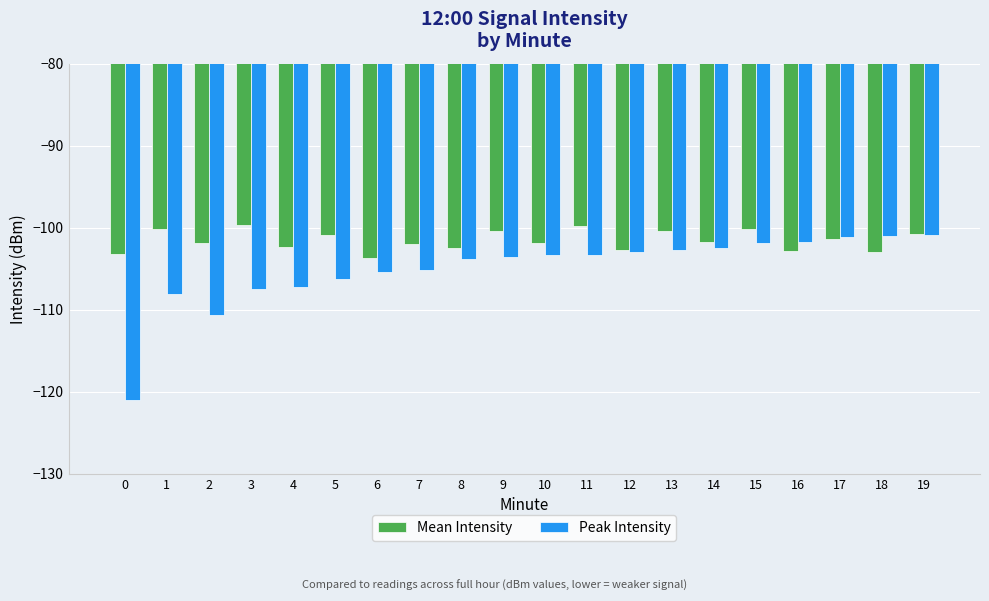

True or false: Mean Intensity has a value of -99.6 at 3.

True